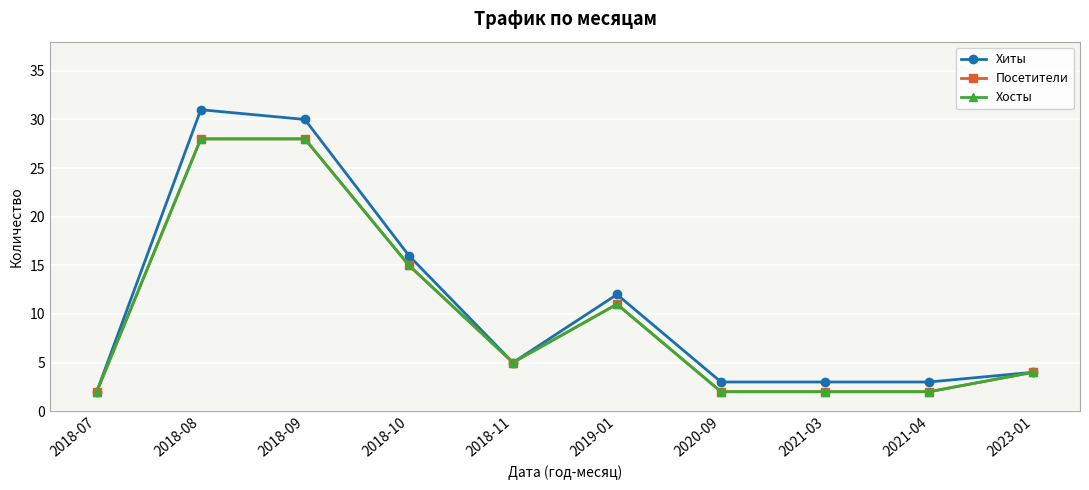

What position from the right is 2020-09?

4